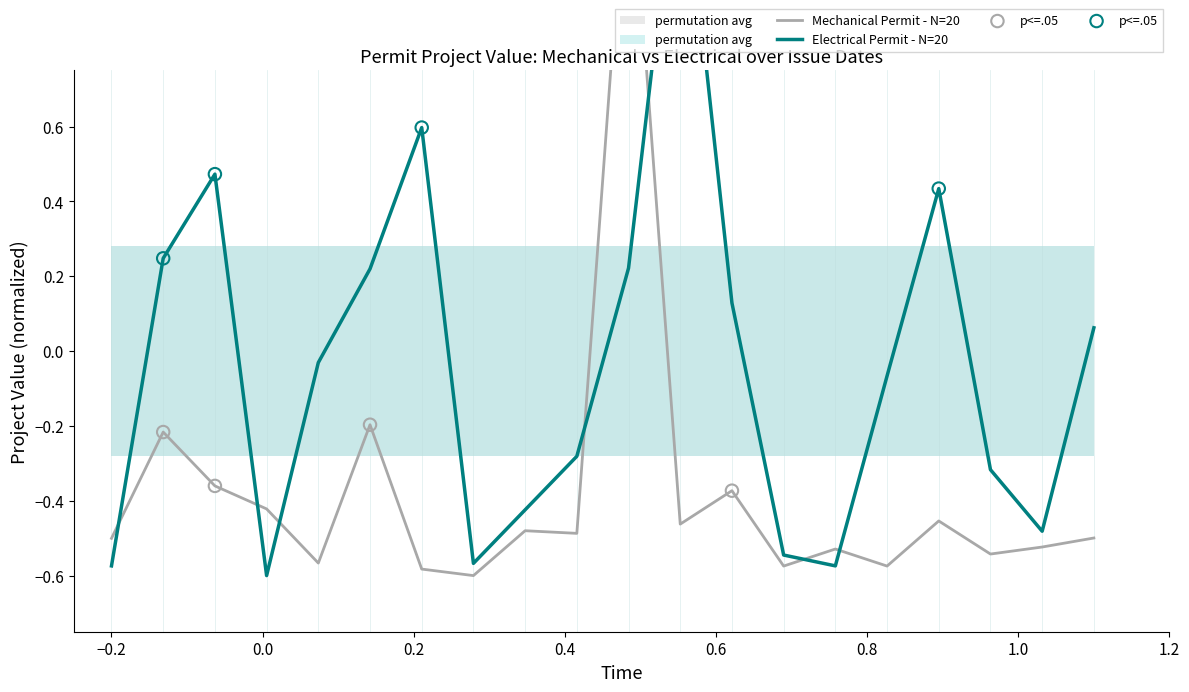

Which series reaches the maximum Y coordinate?

Mechanical Permit